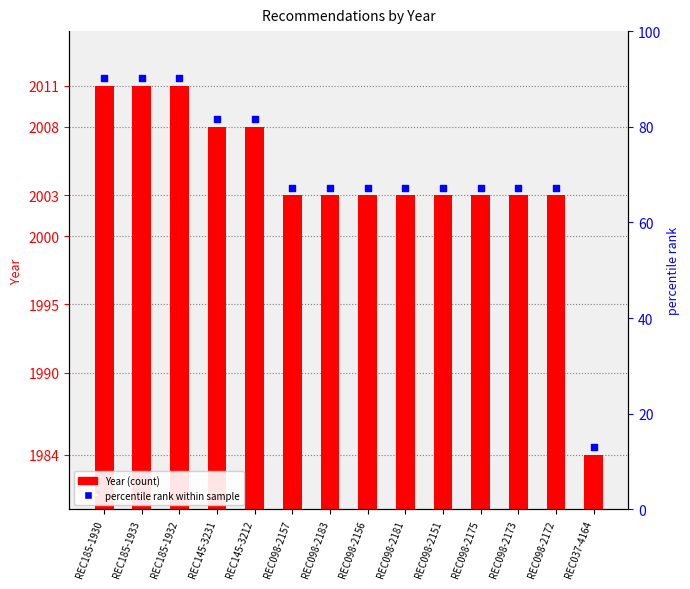

What is the total value across all series at REC185-1930?

4022.5